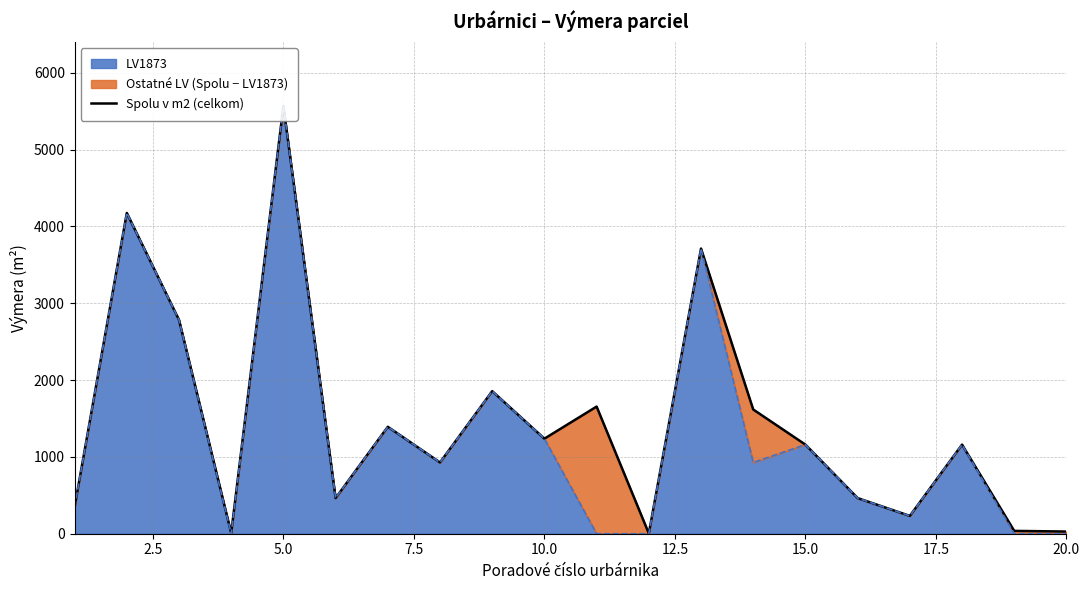

Reading right to left, list all the values displayed in this chart.

28.4	36.9	1160.0	232.0	464.0	1160.0	1617.2	3712.1	4.0	1655.1	1237.4	1856.0	928.0	1392.0	464.0	5568.1	9.2	2784.1	4176.1	348.0